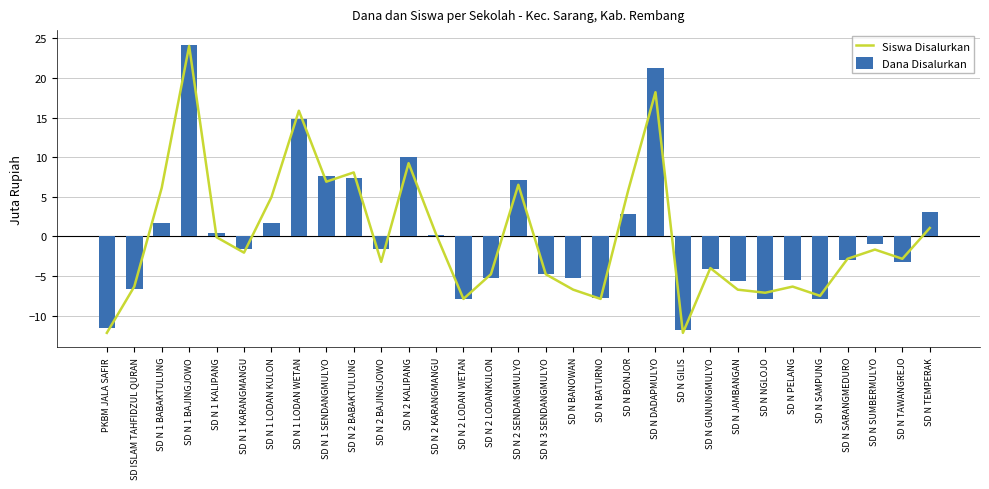

What is the highest value of the Dana Disalurkan series?

24.2